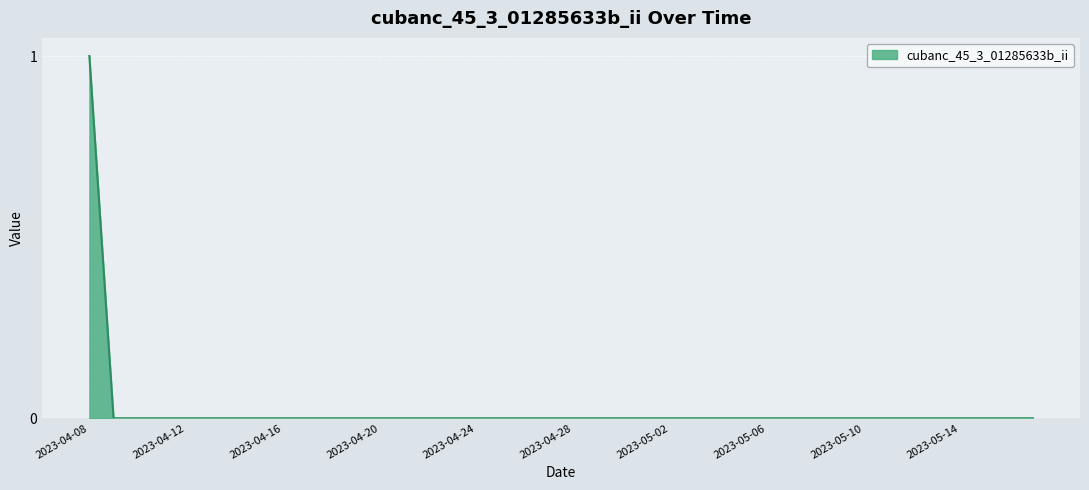

Rank the categories by value from highest to lowest.

2023-04-08, 2023-04-09, 2023-04-10, 2023-04-11, 2023-04-12, 2023-04-13, 2023-04-14, 2023-04-15, 2023-04-16, 2023-04-17, 2023-04-18, 2023-04-19, 2023-04-20, 2023-04-21, 2023-04-22, 2023-04-23, 2023-04-24, 2023-04-25, 2023-04-26, 2023-04-27, 2023-04-28, 2023-04-29, 2023-04-30, 2023-05-01, 2023-05-02, 2023-05-03, 2023-05-04, 2023-05-05, 2023-05-06, 2023-05-07, 2023-05-08, 2023-05-09, 2023-05-10, 2023-05-11, 2023-05-12, 2023-05-13, 2023-05-14, 2023-05-15, 2023-05-16, 2023-05-17